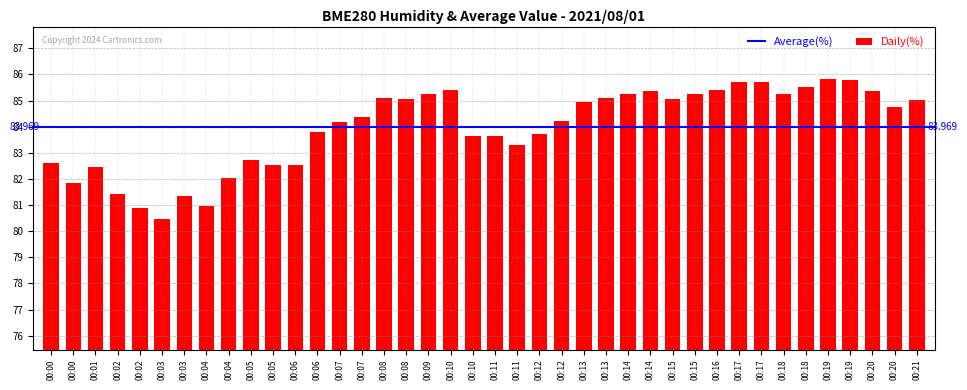

How many bars are there in total?

40